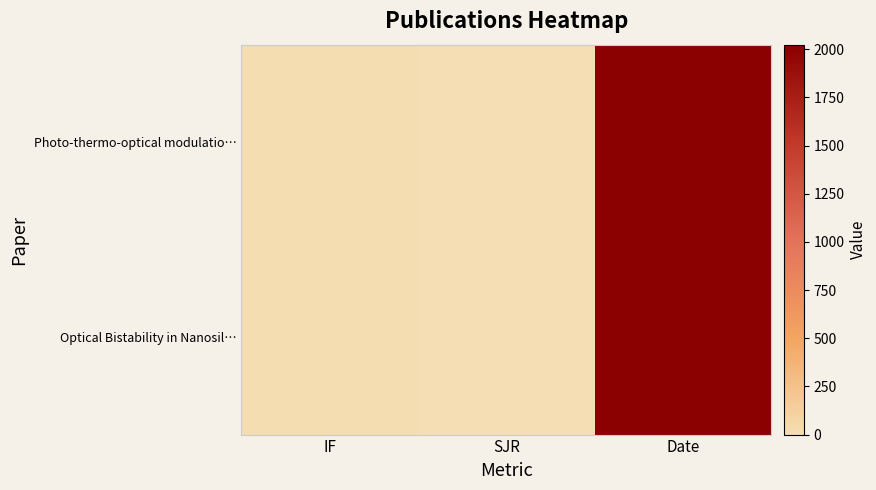

Which has a higher value, SJR or IF?

IF